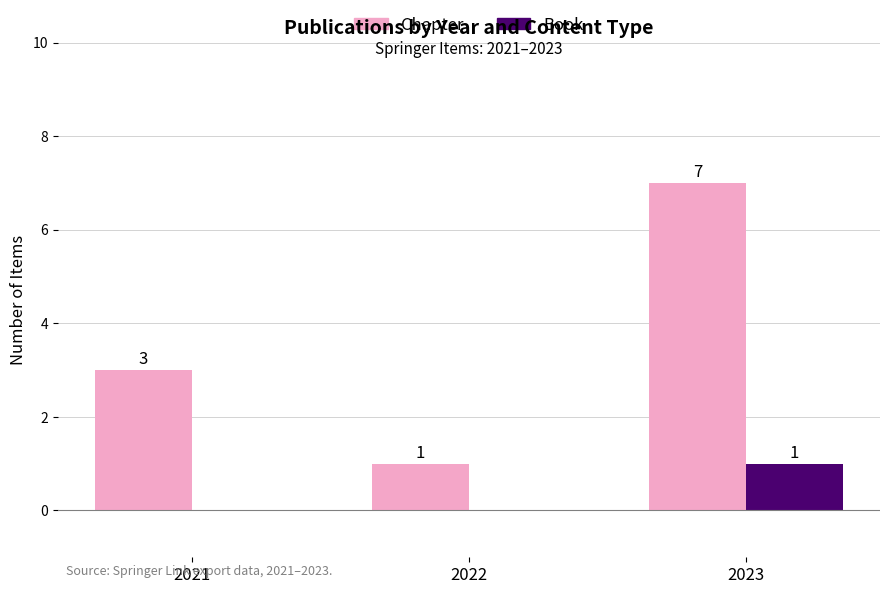

Which series has the largest total across all categories?

Chapter